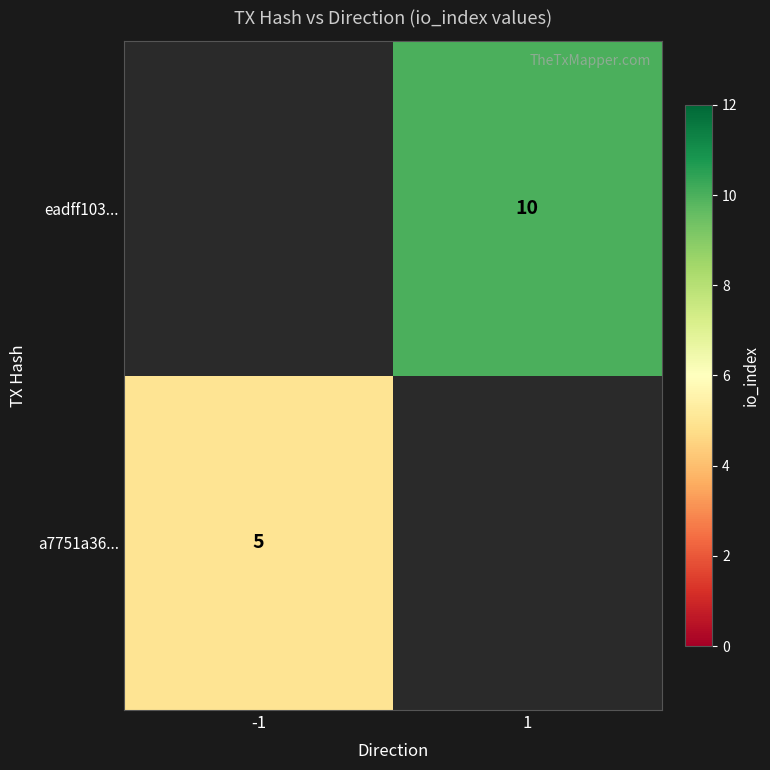

What is the smallest value displayed?

5.0